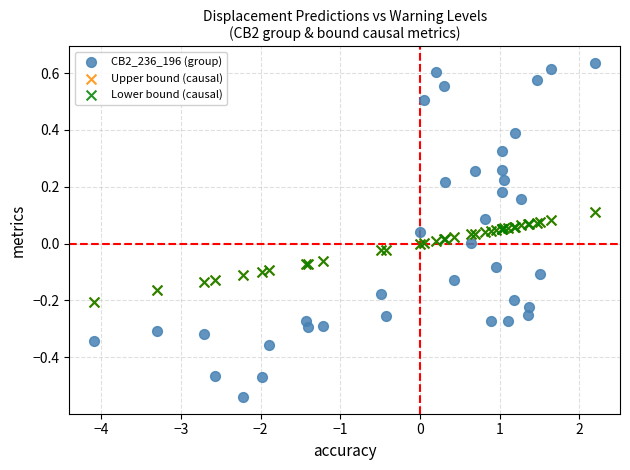

Which series contains the highest Y value?

CB2_236_196 (group)